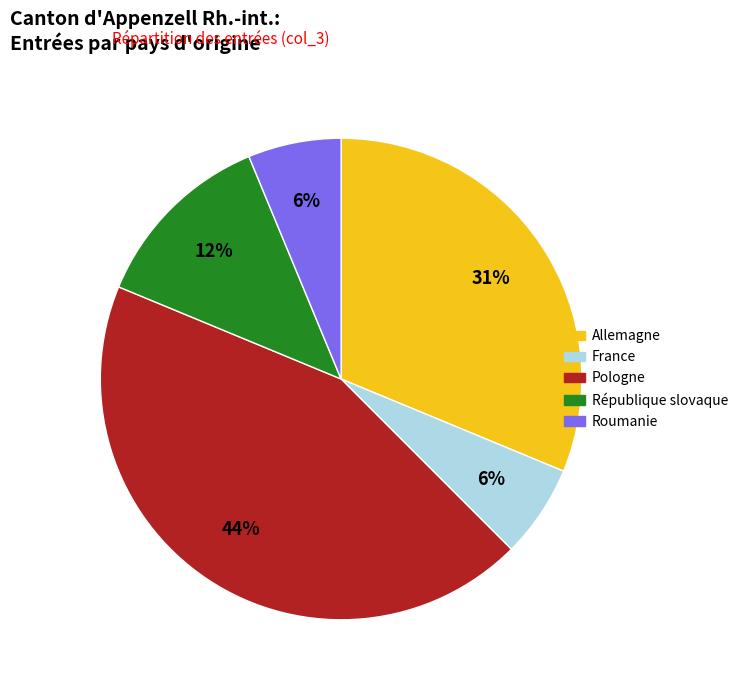

Do Allemagne and France together represent more than half of the pie?

No